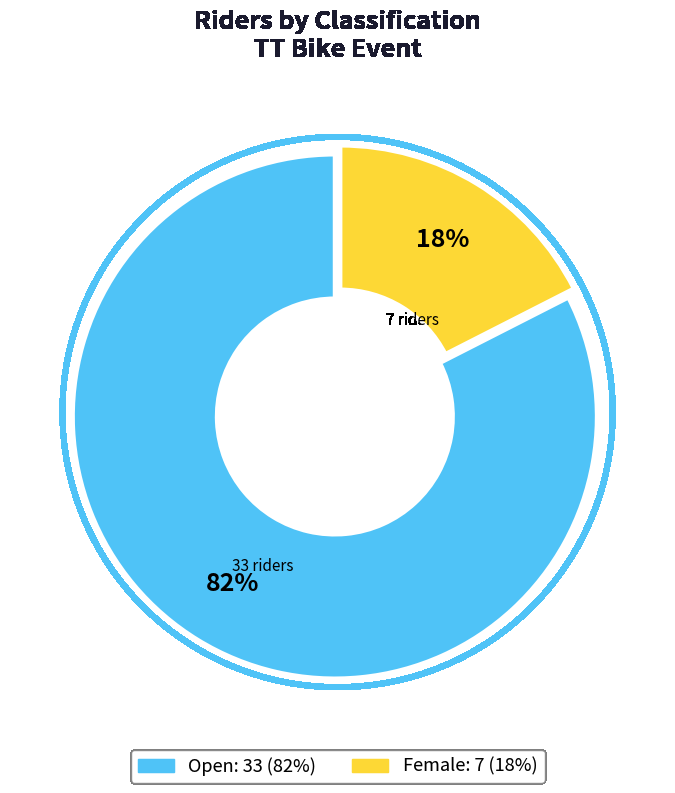

Is there any slice that represents more than half of the pie?

Yes